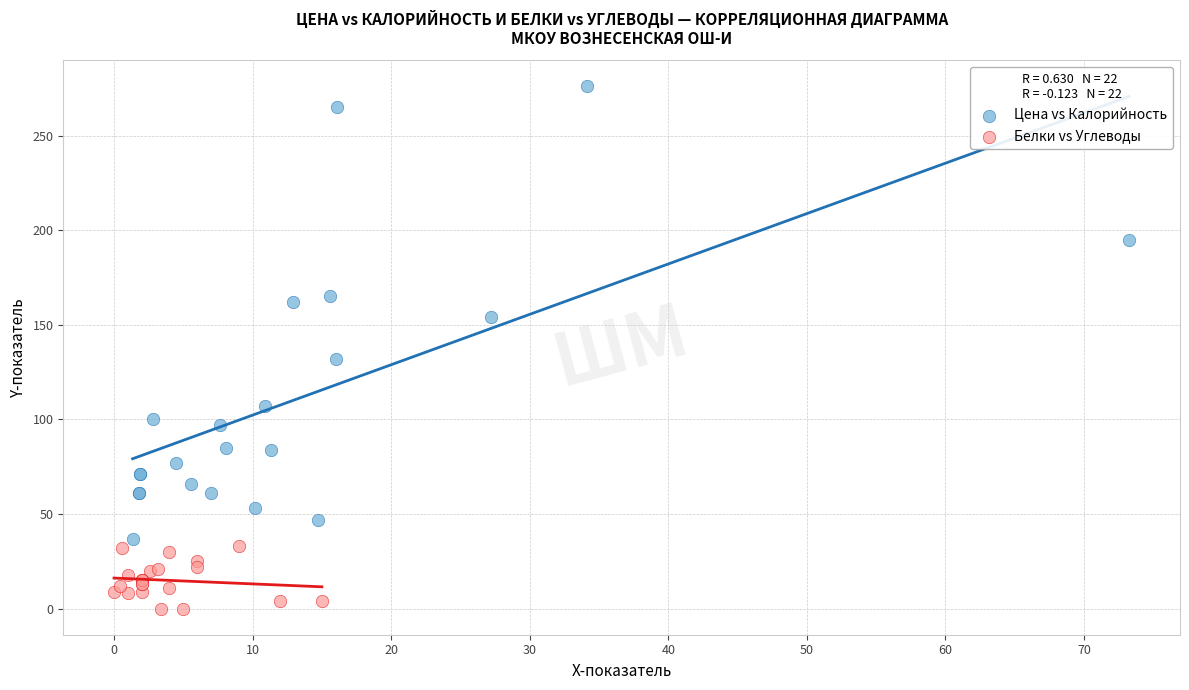

Which series has the widest spread of Y values?

Цена vs Калорийность